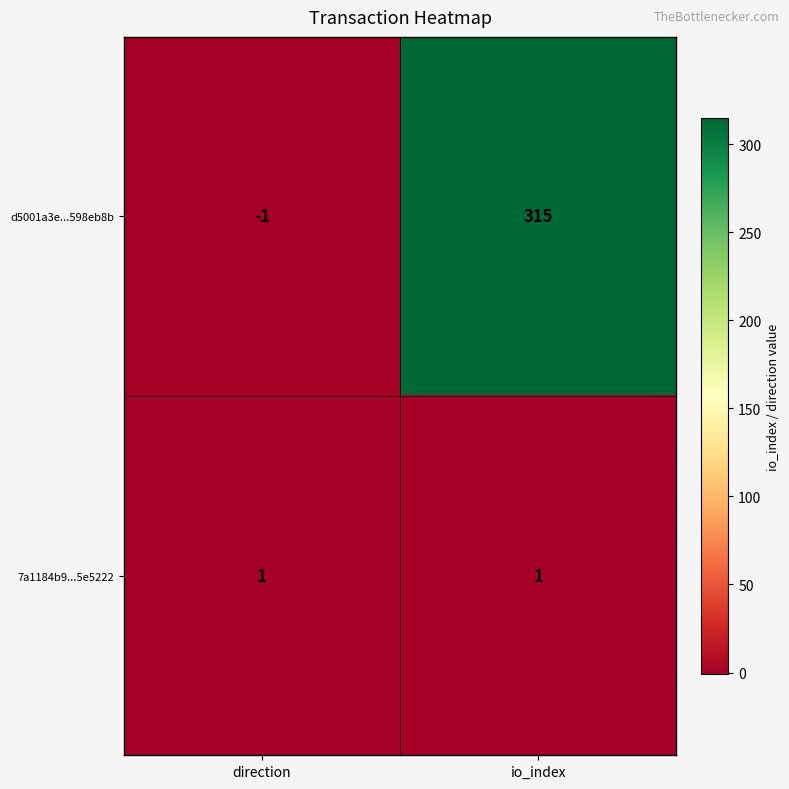

What is the difference between the highest and lowest values at io_index?

314